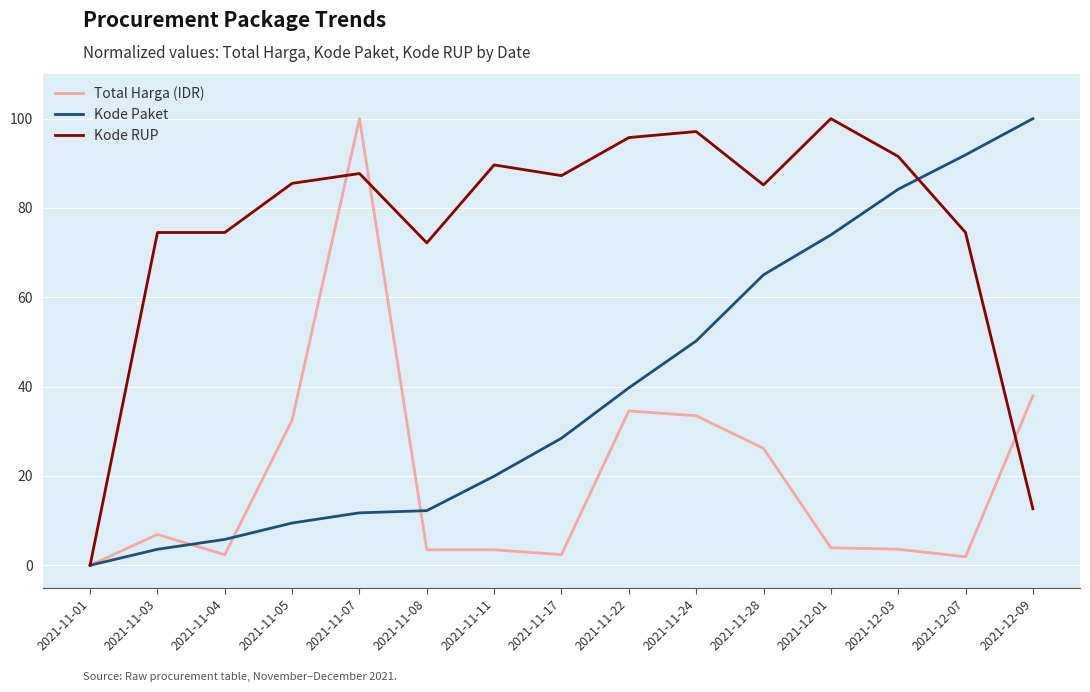

What are all the series names shown in the legend?

Total Harga (IDR), Kode Paket, Kode RUP